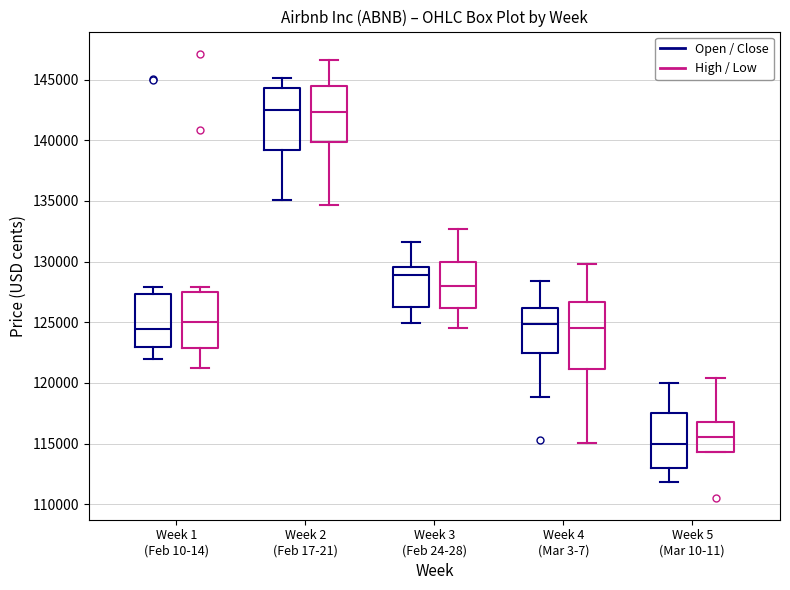

Which box has the lowest median line?

Week 5 (Mar 10-11) (Open / Close)